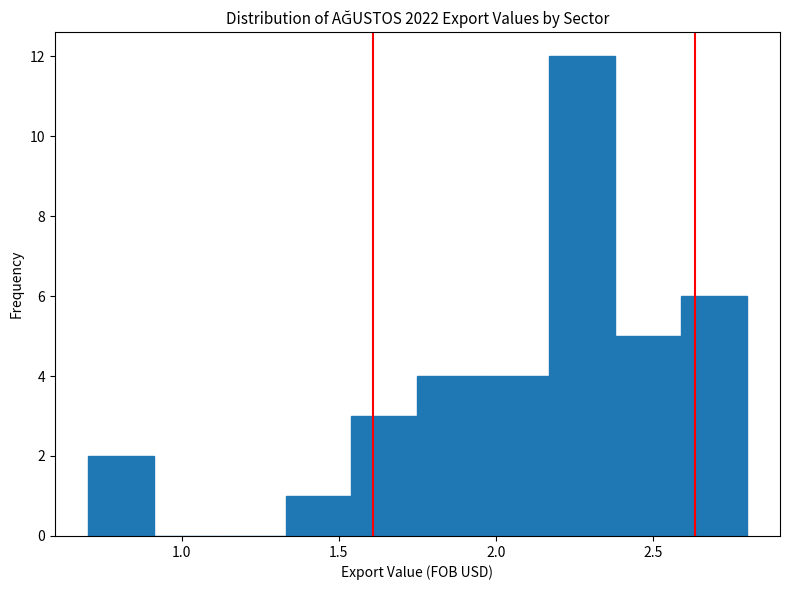

Reading left to right, transcribe this chart: for each bar, give the range it covers on the x-axis and its height. Neither the bar edges nor the heights are printed on the chart, so give them approximately, as read against the axes.

0.70 to 0.91: 2
0.91 to 1.12: 0
1.12 to 1.33: 0
1.33 to 1.54: 1
1.54 to 1.75: 3
1.75 to 1.96: 4
1.96 to 2.17: 4
2.17 to 2.38: 12
2.38 to 2.59: 5
2.59 to 2.80: 6